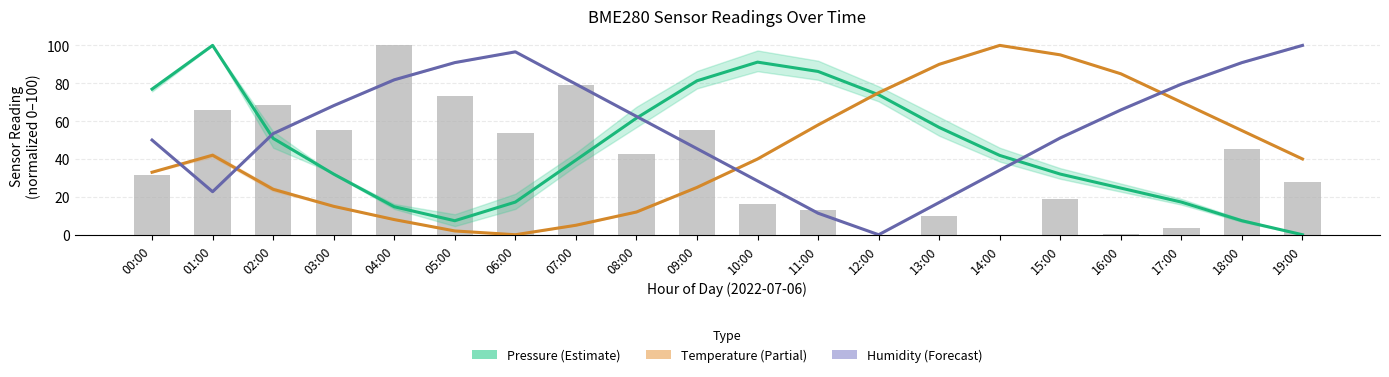

Reading right to left, what are all the values shown in this chart?

Pressure (Estimate): 19:00=0.0	18:00=7.4	17:00=17.2	16:00=24.6	15:00=32.0	14:00=41.9	13:00=56.7	12:00=73.9	11:00=86.2	10:00=91.2	09:00=81.3	08:00=61.6	07:00=39.4	06:00=17.2	05:00=7.4	04:00=14.8	03:00=32.0	02:00=50.9	01:00=100.0	00:00=76.9
Temperature (Estimate based on partial data): 19:00=40.0	18:00=55.0	17:00=70.0	16:00=85.0	15:00=95.0	14:00=100.0	13:00=90.0	12:00=75.0	11:00=58.0	10:00=40.0	09:00=25.0	08:00=12.0	07:00=5.0	06:00=0.0	05:00=2.0	04:00=8.0	03:00=15.0	02:00=24.0	01:00=42.0	00:00=33.0
Humidity (Forecast): 19:00=100.0	18:00=90.9	17:00=79.5	16:00=65.9	15:00=51.1	14:00=34.1	13:00=17.0	12:00=0.0	11:00=11.4	10:00=28.4	09:00=45.5	08:00=62.5	07:00=79.5	06:00=96.6	05:00=90.9	04:00=81.8	03:00=68.2	02:00=53.4	01:00=22.7	00:00=50.0